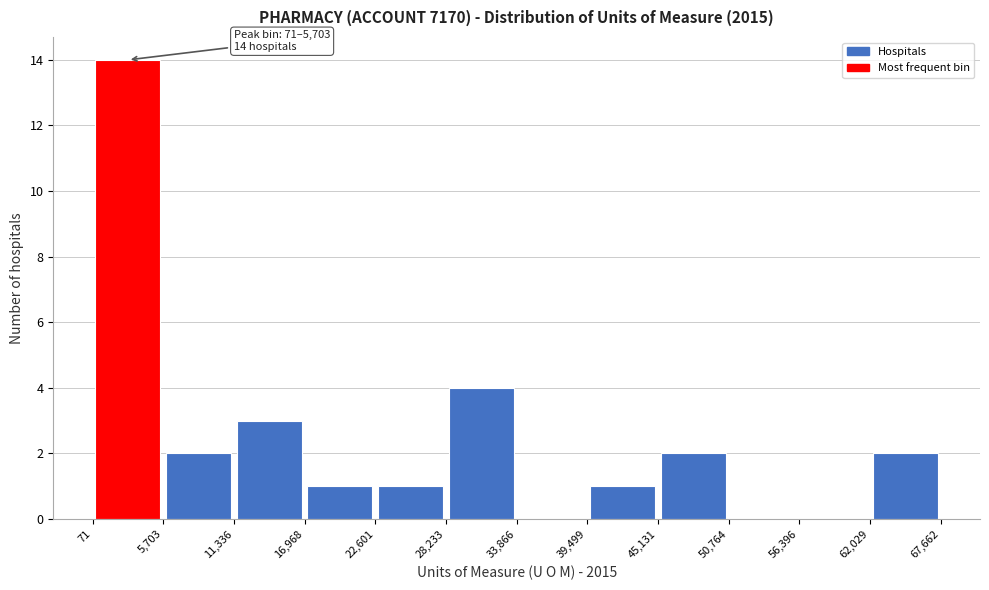

Over which range of the x-axis is the bar tallest?

71 to 5,703